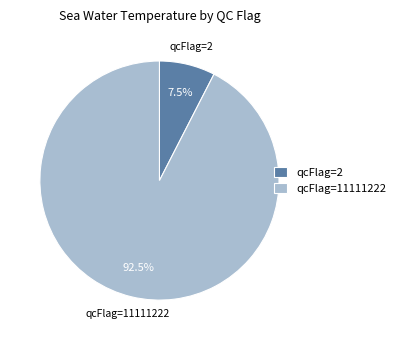

Which category accounts for the majority?

qcFlag=11111222